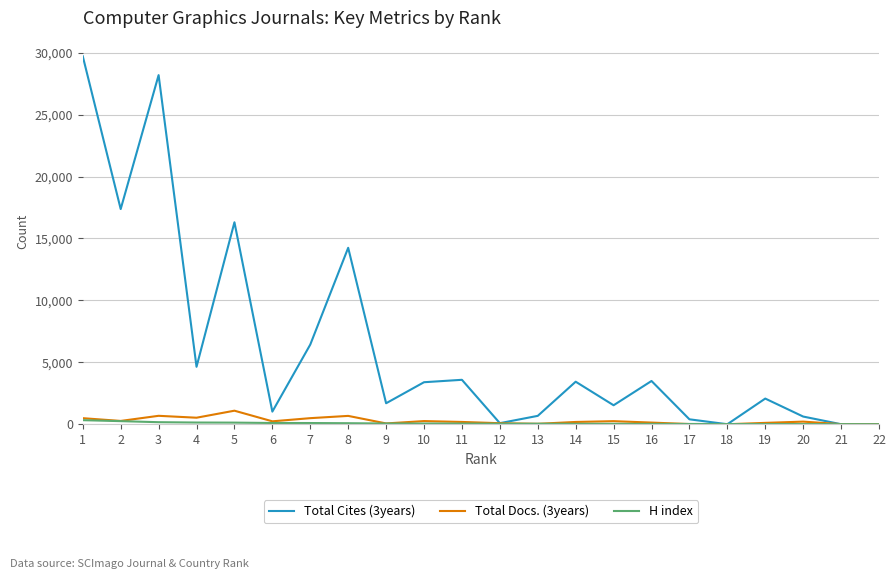

What is the total value across all series at 17?

439